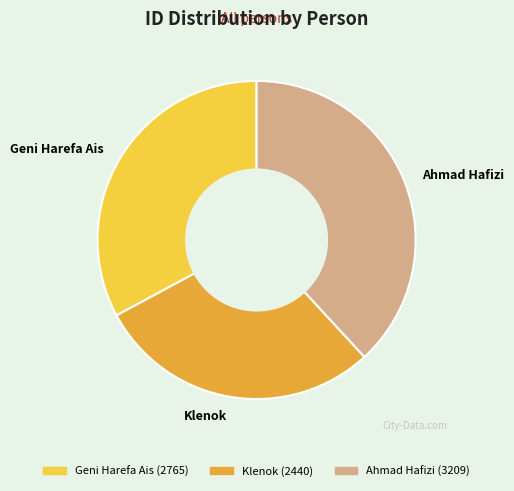

Which has a higher value, Ahmad Hafizi or Klenok?

Ahmad Hafizi